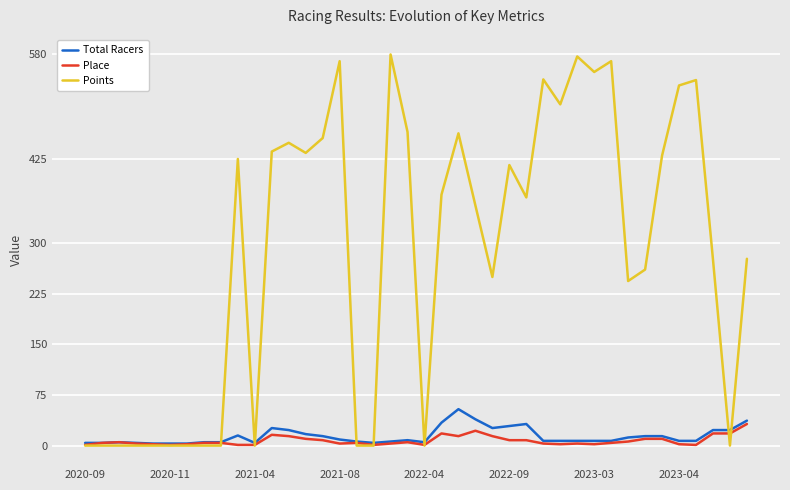

How many lines are shown in the chart?

3